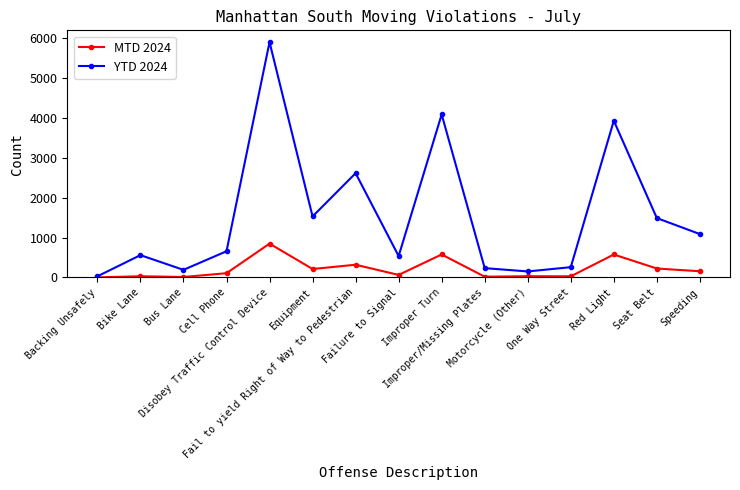

True or false: YTD 2024 has more than 0 points higher than both neighbors.

True